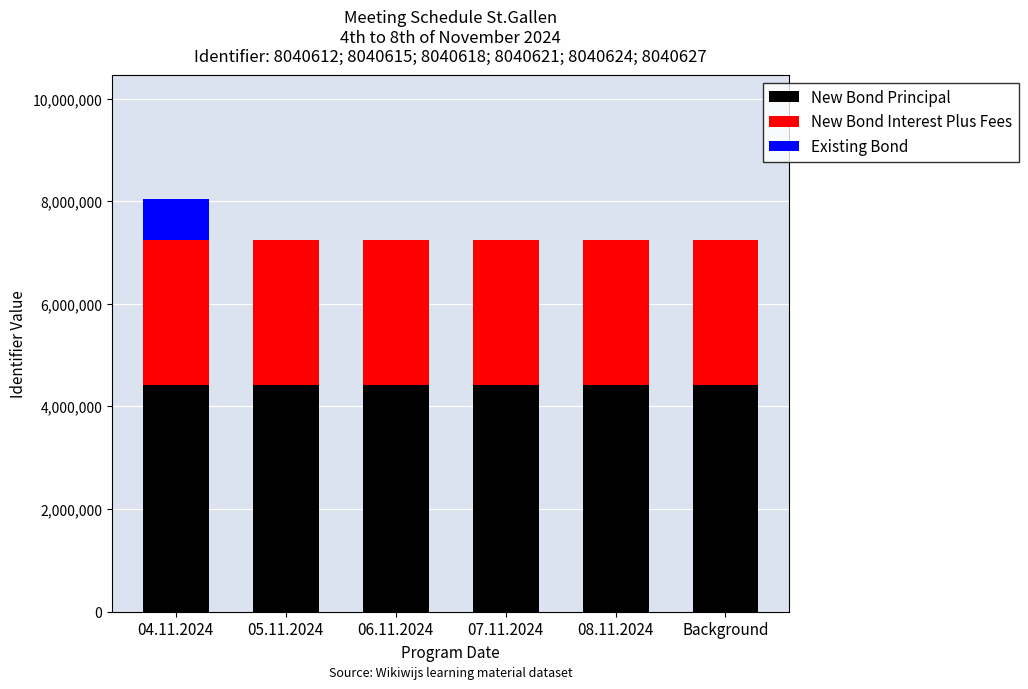

At which category is the sum across all series the highest?

04.11.2024